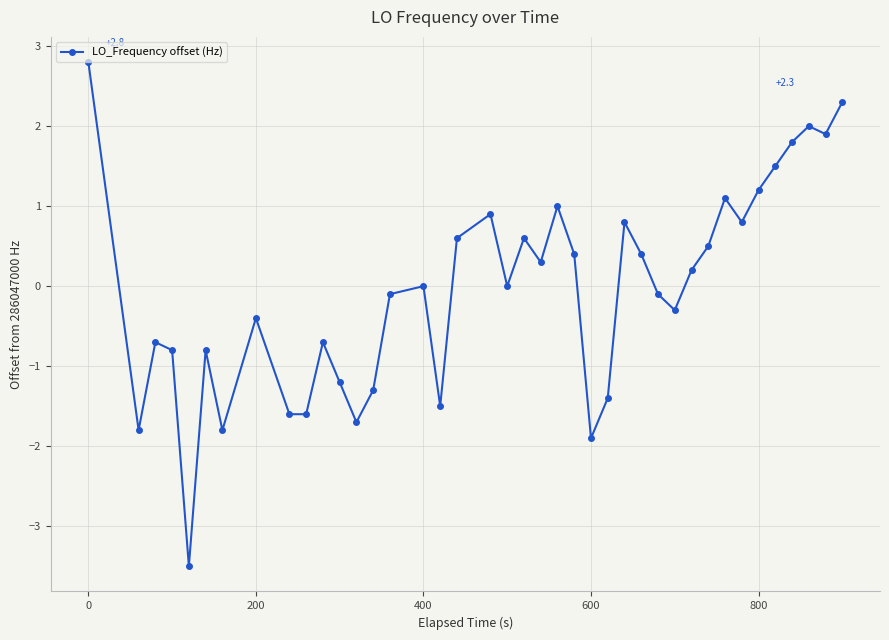

What is the value of the 11th point from the left?

-0.7